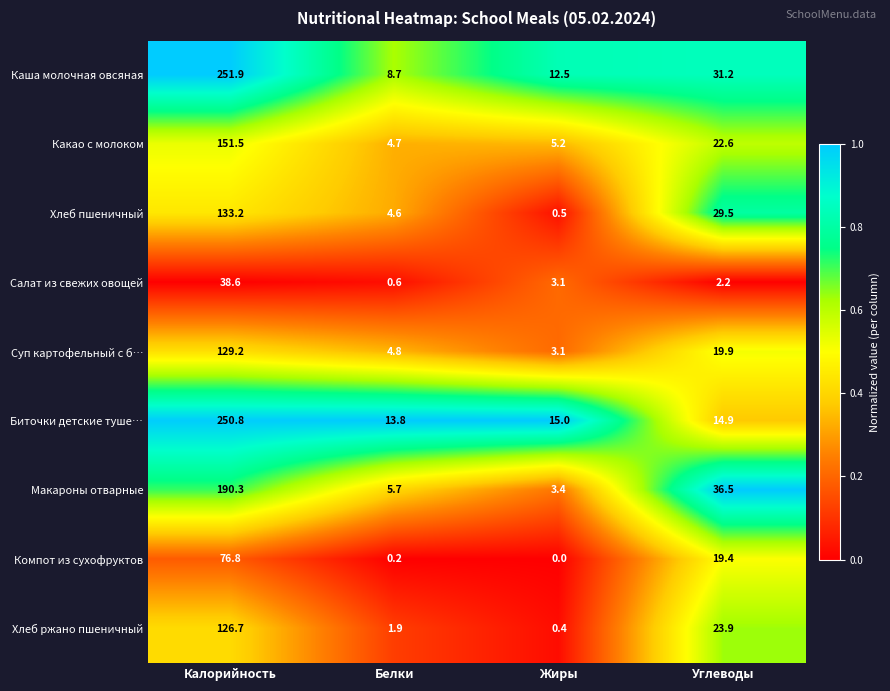

Which series changed the most between Калорийность and Белки?

Каша молочная овсяная